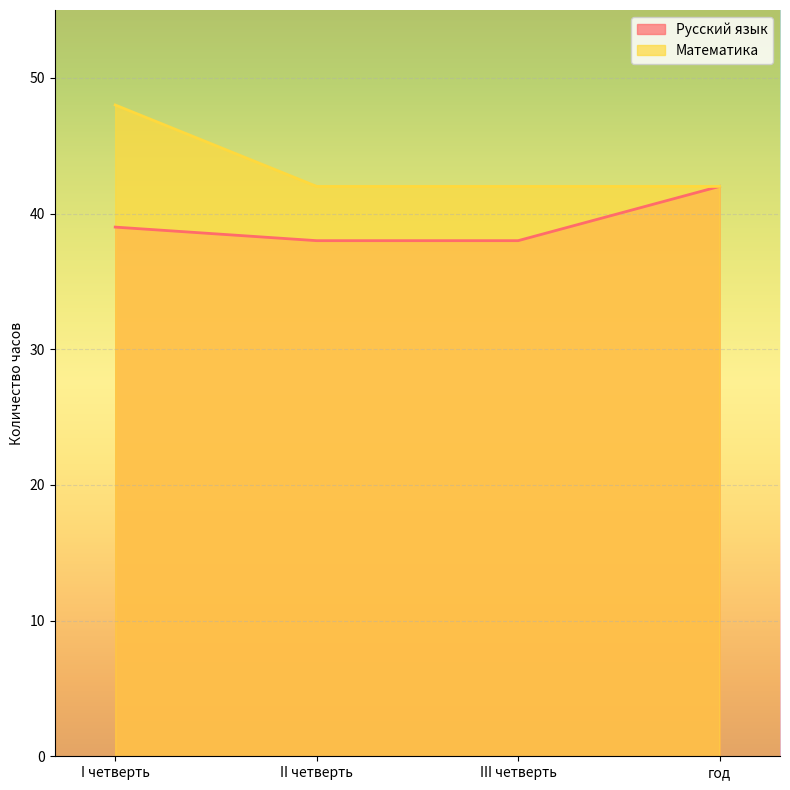

How many categories are shown in the chart?

4